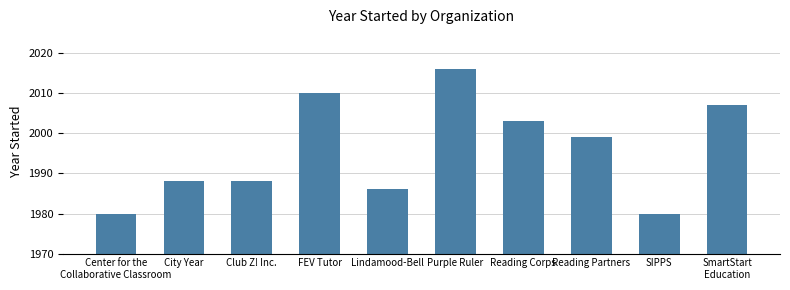

The chart shows a value of 2016 at Purple Ruler. True or false?

True